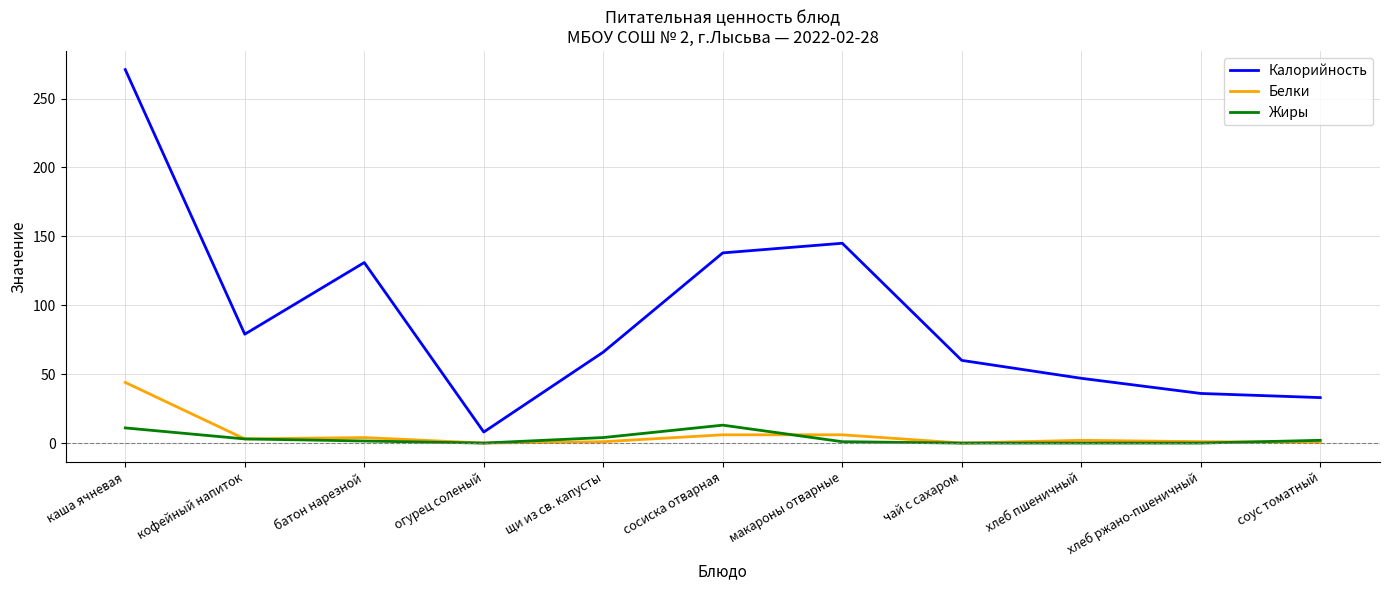

Which label corresponds to the largest value in the chart?

каша ячневая